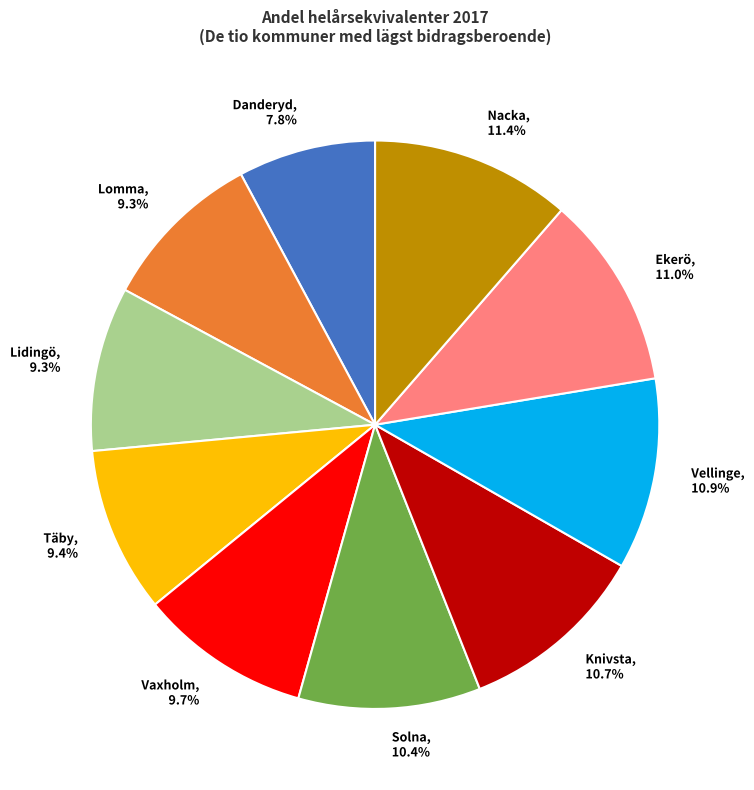

To the nearest percent, what is the combined percentage of Vaxholm and Nacka?

21%